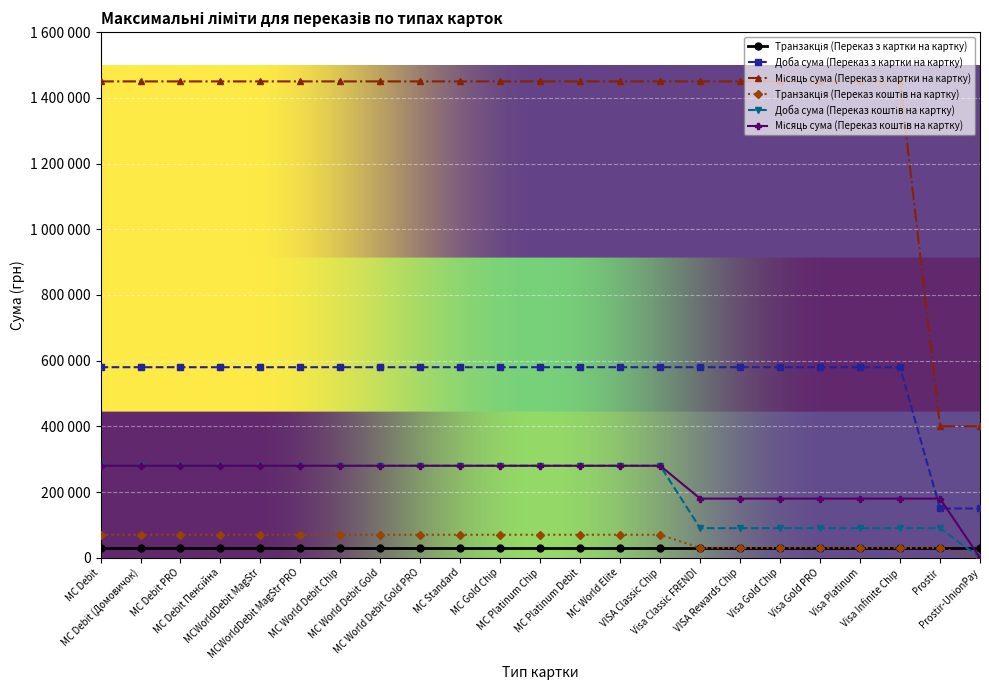

Is it true that Місяць сума (Переказ коштів на картку) equals 180000 at Visa Classic FRENDI?

True